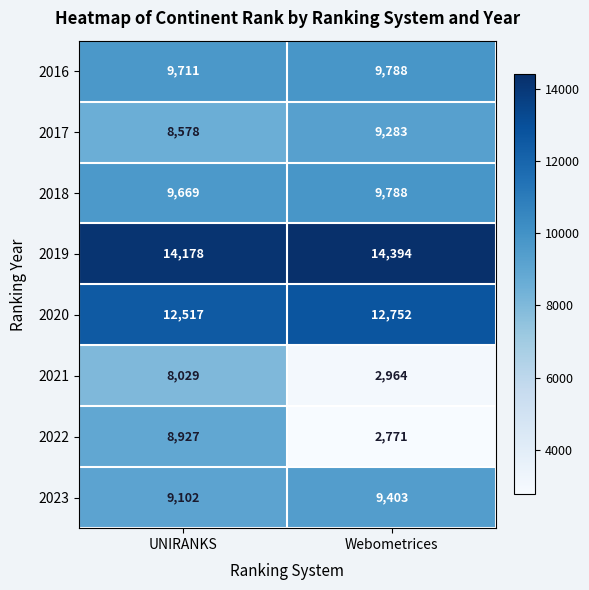

Which label corresponds to the smallest value in the chart?

Webometrices